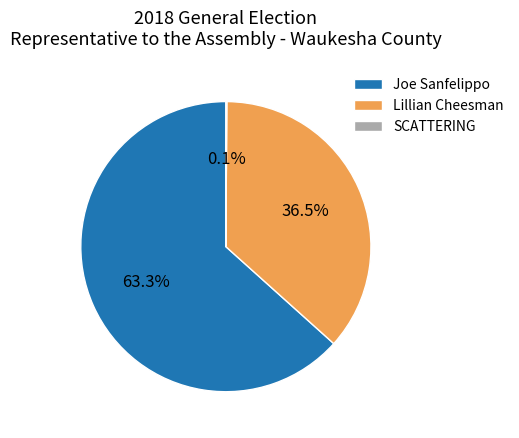

Which category accounts for the majority?

Joe Sanfelippo